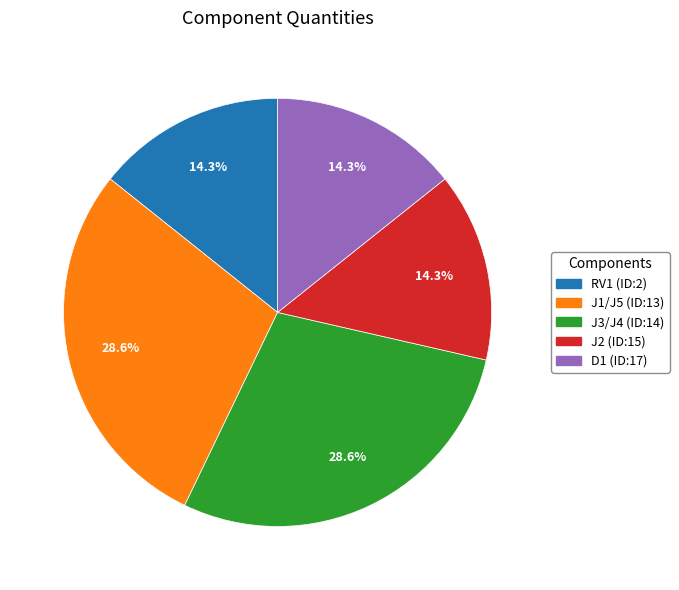

Count the number of slices in the pie.

5